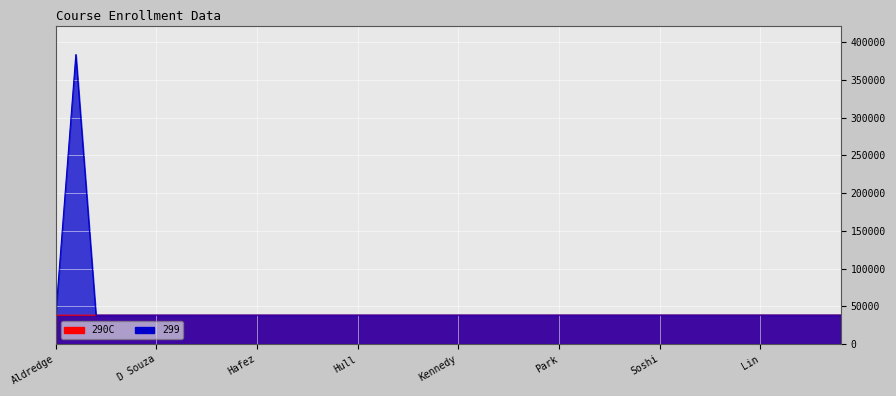

Rank the series by their maximum value, from lowest to highest.

290C, 299